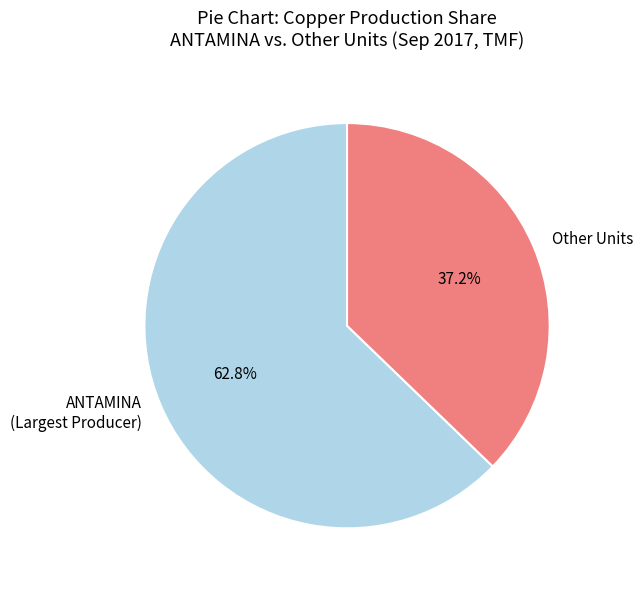

Approximately how many times larger is the value at Other Units compared to ANTAMINA (Largest Producer)?

0.6